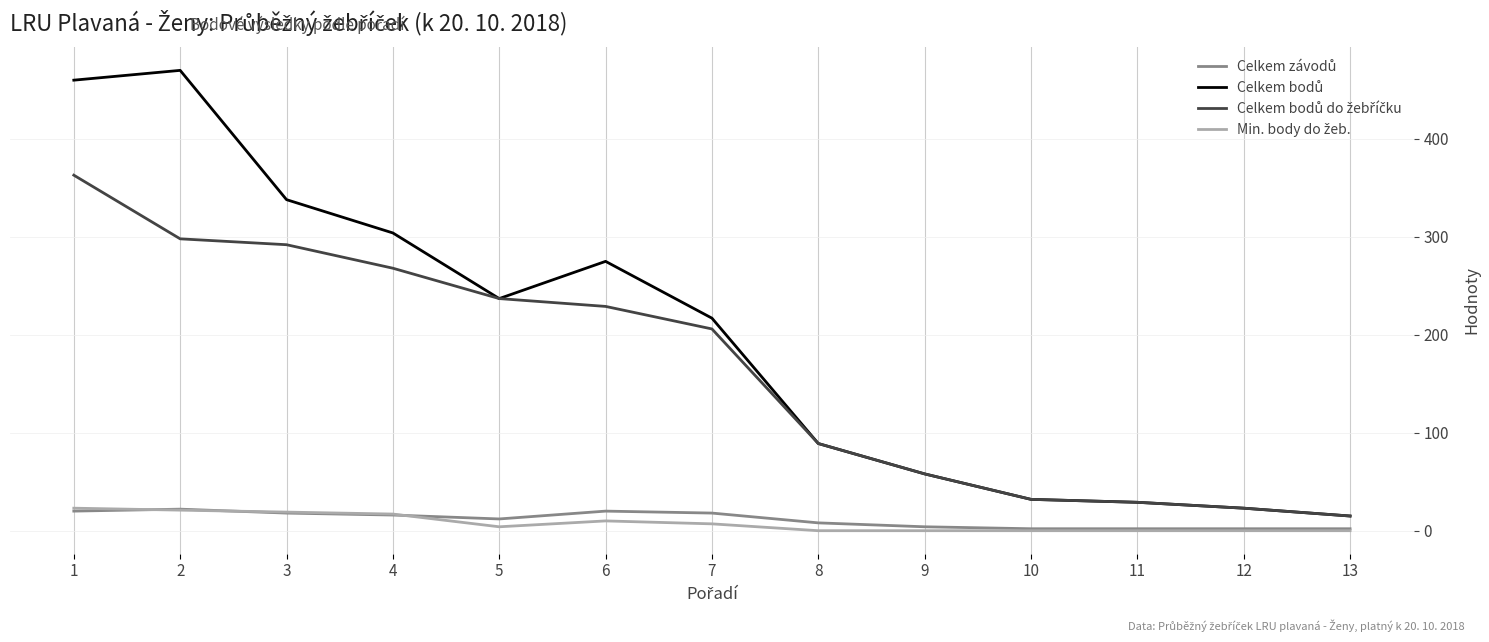

What is the greatest value displayed?

470